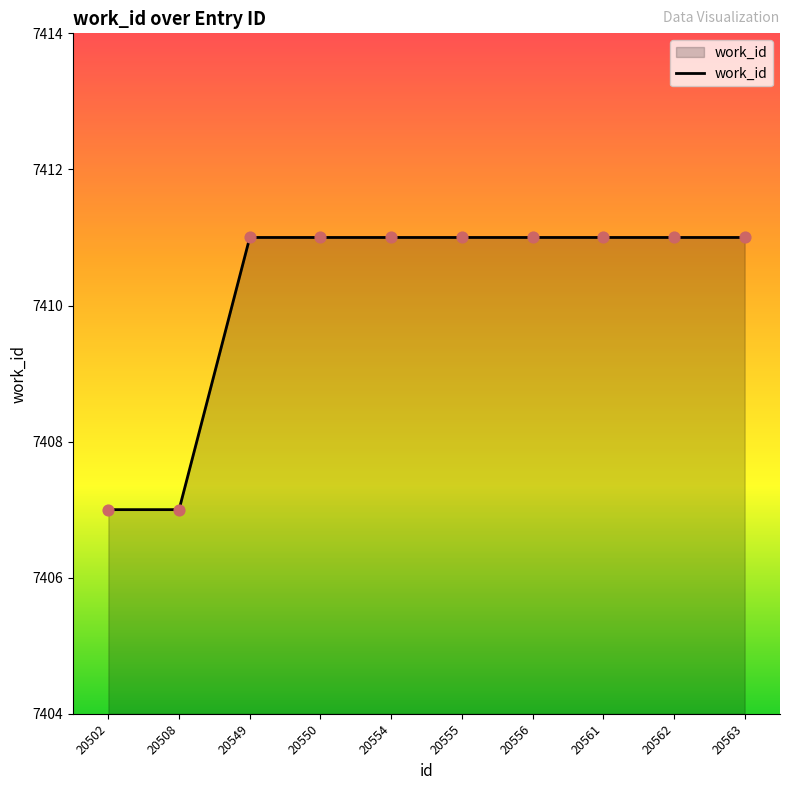

Approximately how many times larger is the value at 20549 compared to 20550?

1.0